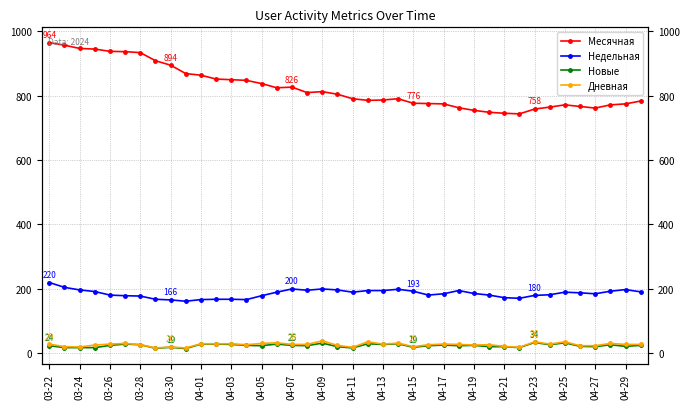

Reading right to left, list all the values displayed in this chart.

Месячная: 783	774	771	761	766	771	764	758	743	745	748	754	762	774	775	776	790	786	785	790	804	812	809	826	824	837	847	849	851	863	868	894	908	933	936	937	944	946	956	964
Недельная: 191	198	193	185	188	190	182	180	171	173	181	186	195	185	181	193	199	195	195	190	197	200	196	200	190	179	167	168	168	167	162	166	168	178	179	181	192	197	205	220
Новые: 25	22	27	21	22	33	27	34	18	21	21	25	24	26	24	19	30	28	30	17	21	32	24	25	29	24	25	28	29	29	15	19	16	27	29	25	18	18	18	24
Дневная: 28	28	31	24	24	36	29	36	19	22	27	26	28	29	27	21	32	29	36	19	25	39	28	28	33	31	27	30	30	30	17	20	17	27	31	29	26	20	21	29